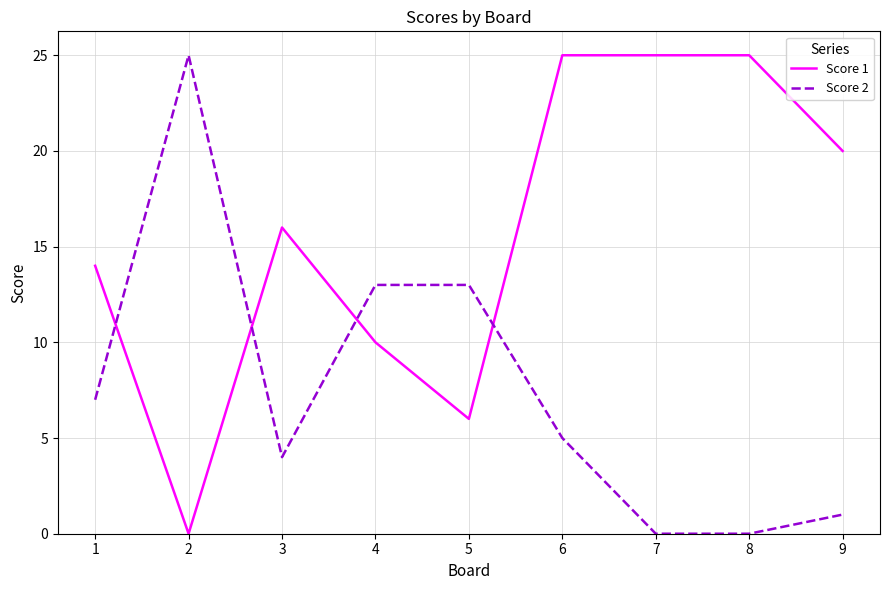

What is the total value across all series at 9?

21